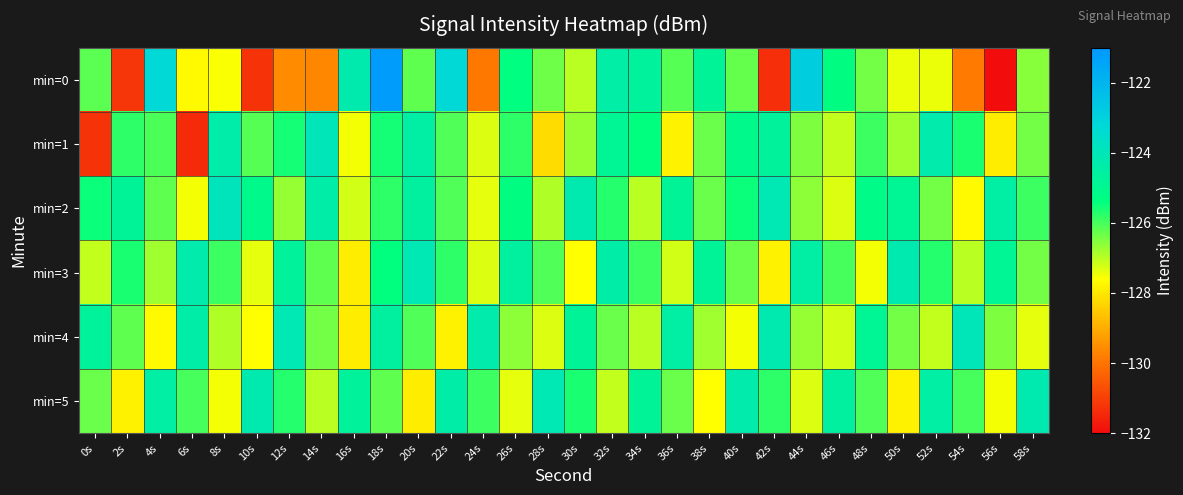

What is the difference between the highest and lowest values at 6s?

7.1